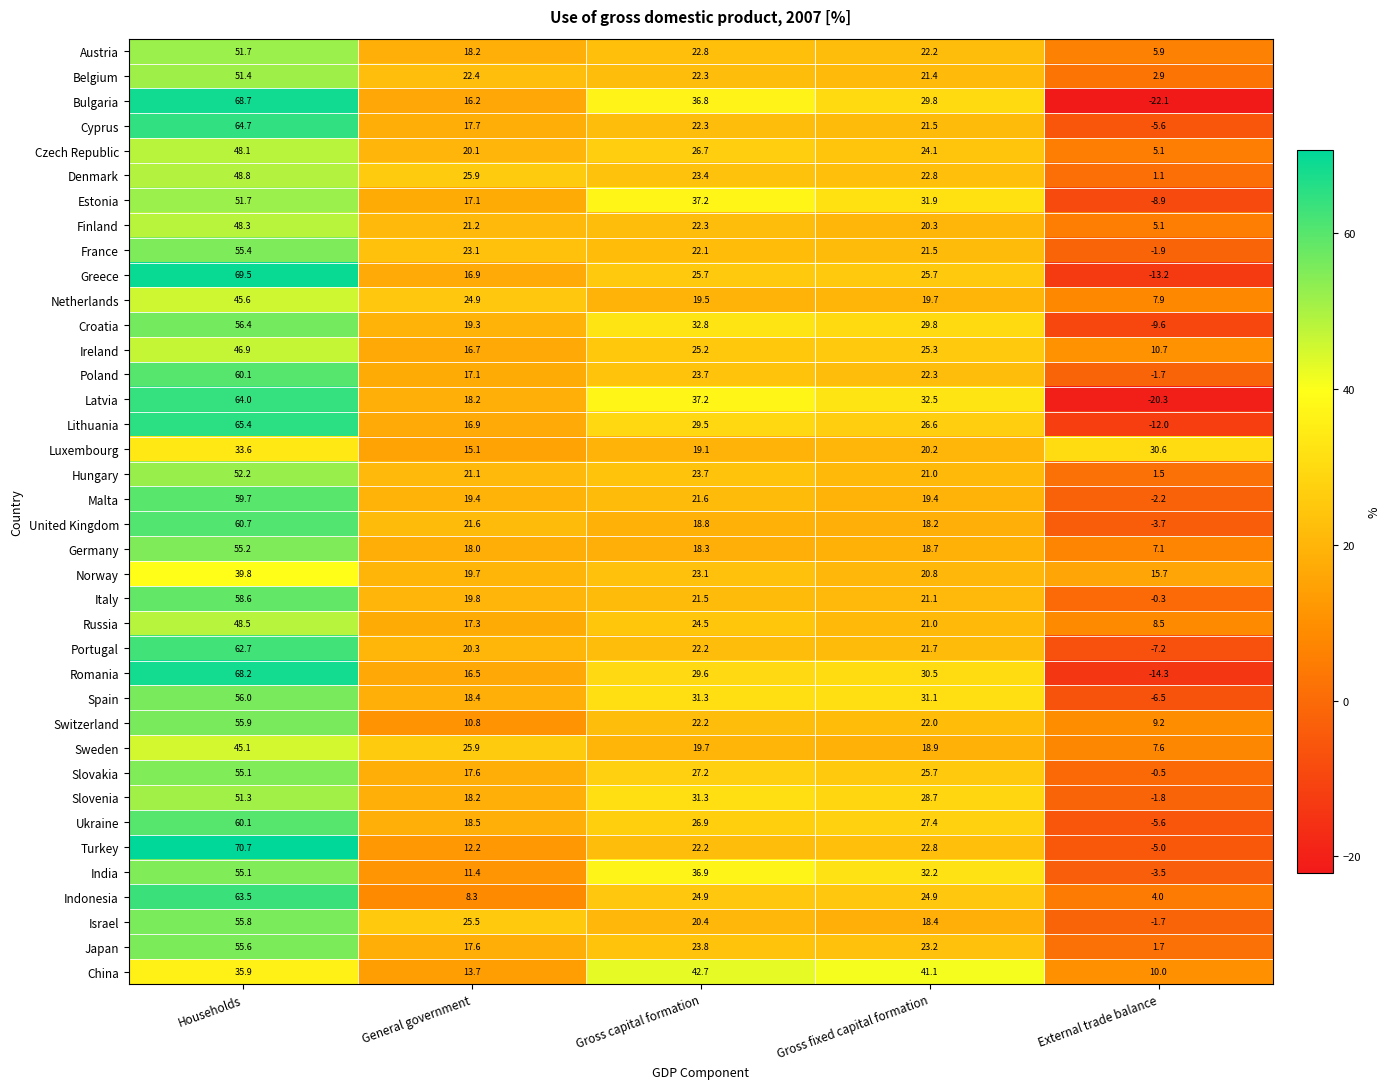

What is the greatest value displayed?

70.7